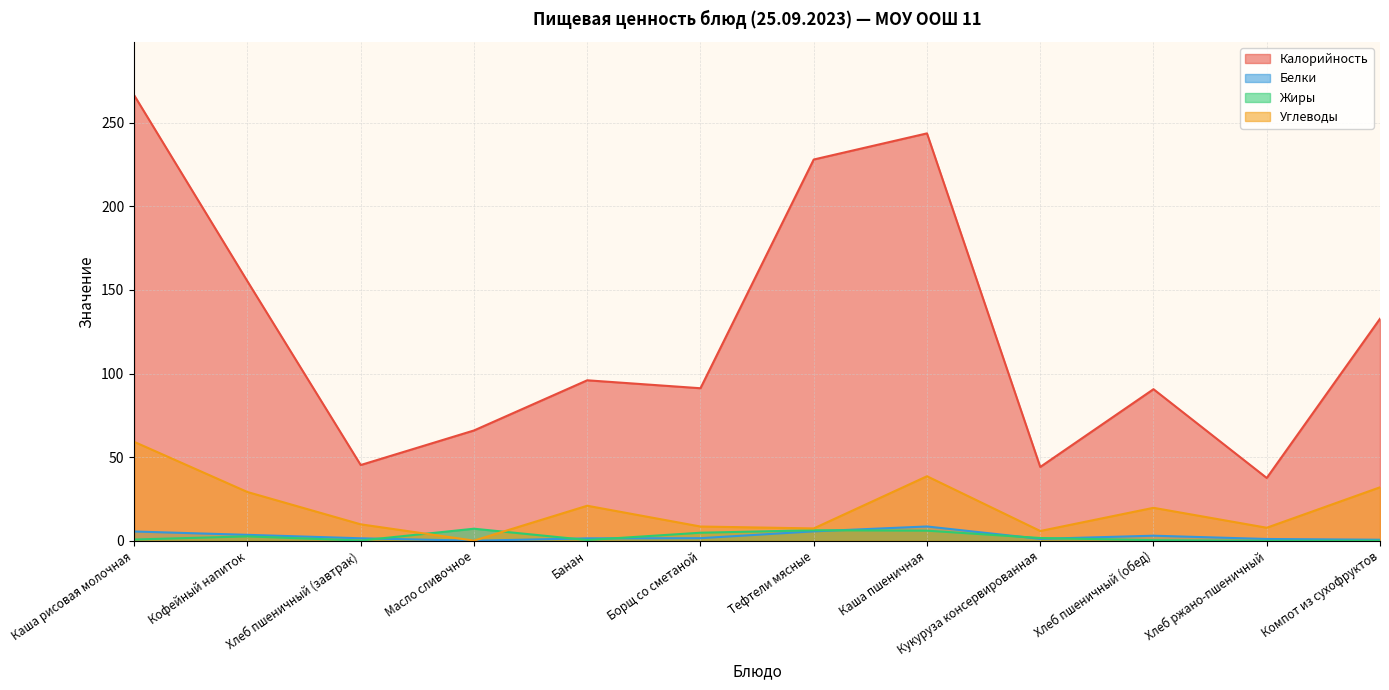

Reading left to right, extract all data points from this chart.

Калорийность: 266.4	155.2	45.3	66.0	96.0	91.2	228.0	243.6	44.2	90.7	37.6	132.8
Белки: 5.6	3.6	1.5	0.1	1.5	1.6	5.7	8.6	1.2	3.1	1.1	0.7
Жиры: 0.8	2.7	0.2	7.3	0.5	4.9	6.3	6.1	1.7	0.4	0.0	0.1
Углеводы: 59.2	29.2	9.9	0.1	21.0	8.6	7.4	38.6	5.9	19.8	7.8	32.0